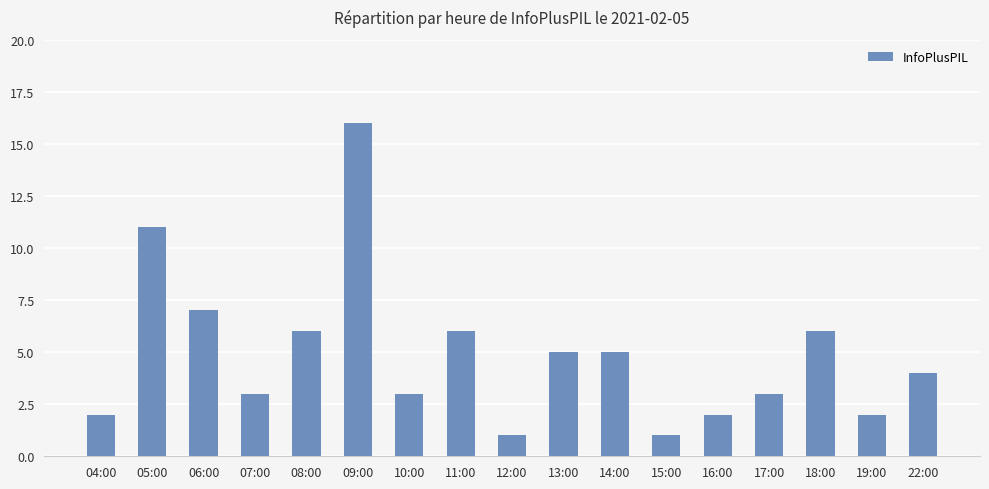

Reading right to left, extract all data points from this chart.

22:00=4	19:00=2	18:00=6	17:00=3	16:00=2	15:00=1	14:00=5	13:00=5	12:00=1	11:00=6	10:00=3	09:00=16	08:00=6	07:00=3	06:00=7	05:00=11	04:00=2